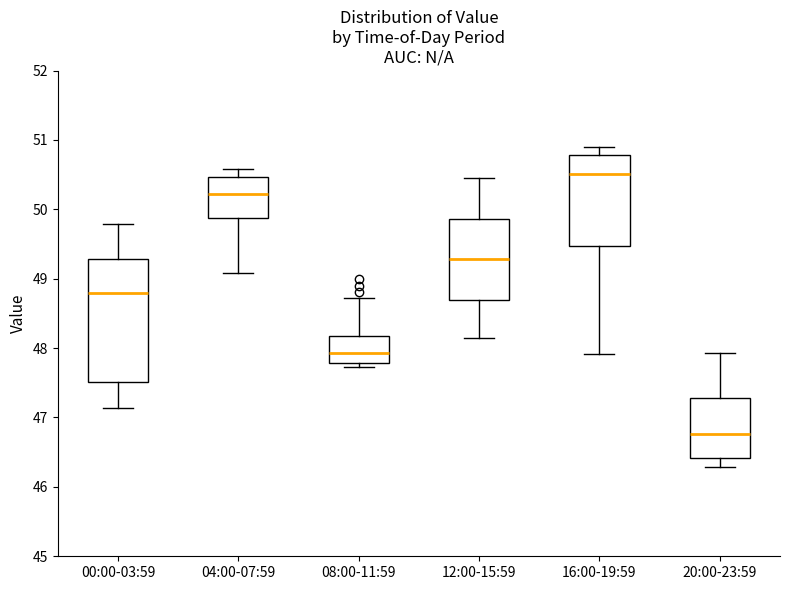

Which box has the lowest median line?

20:00-23:59